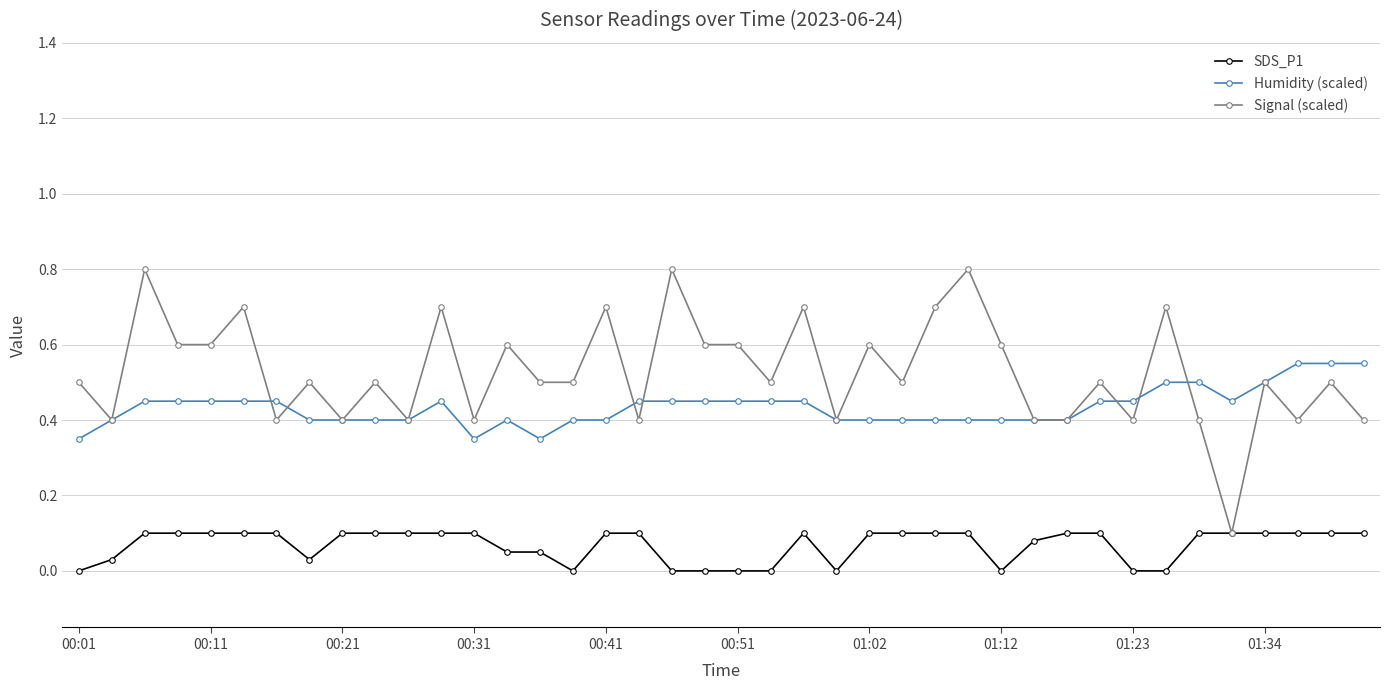

What is the greatest value displayed?

0.8